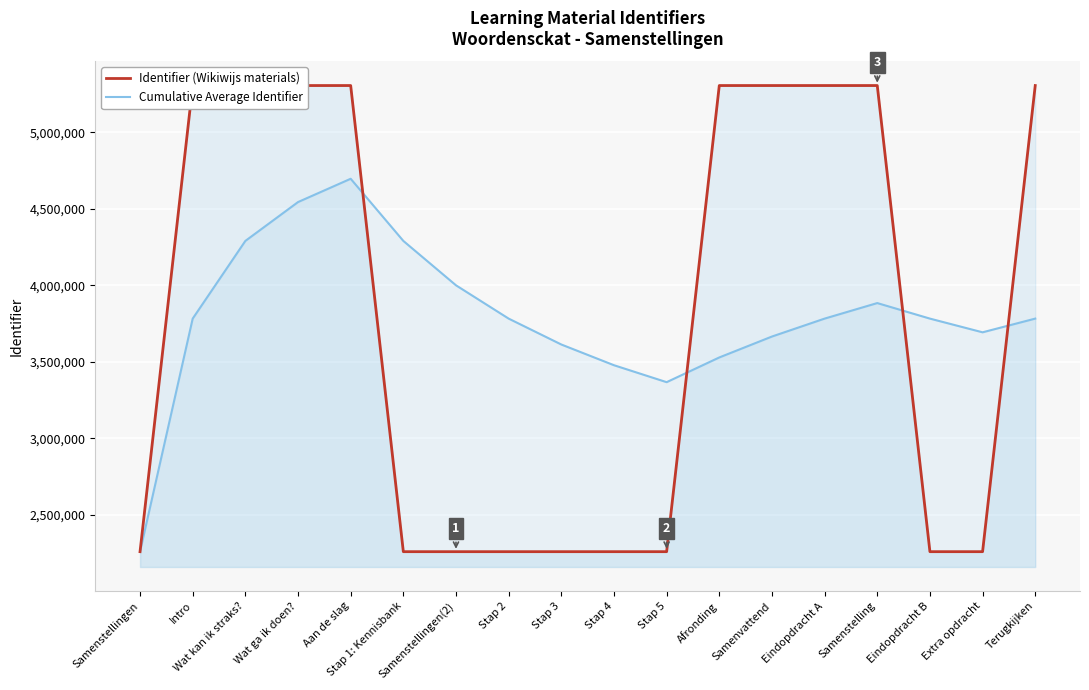

What is the maximum value shown in the chart?

5306246